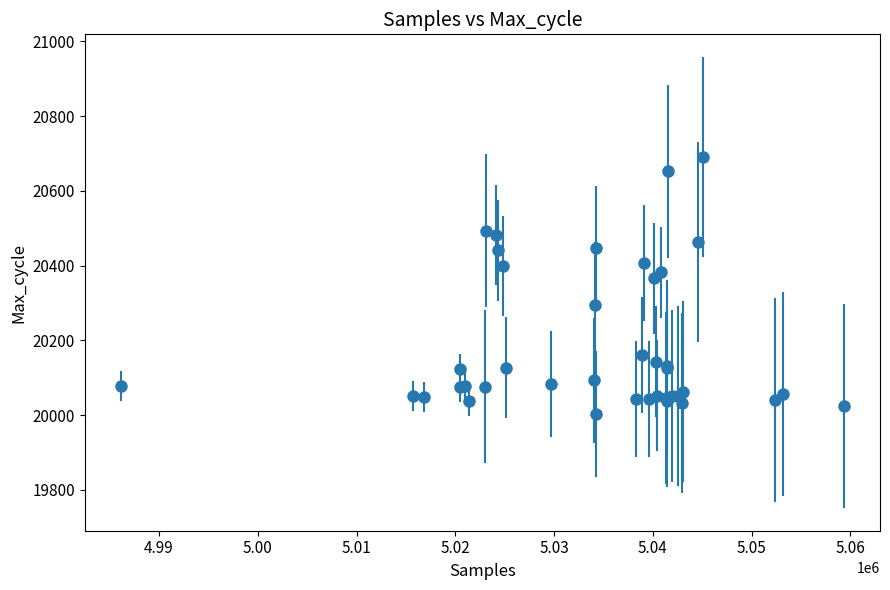

What Y value in the scatter plot is closest to 20347?

20366